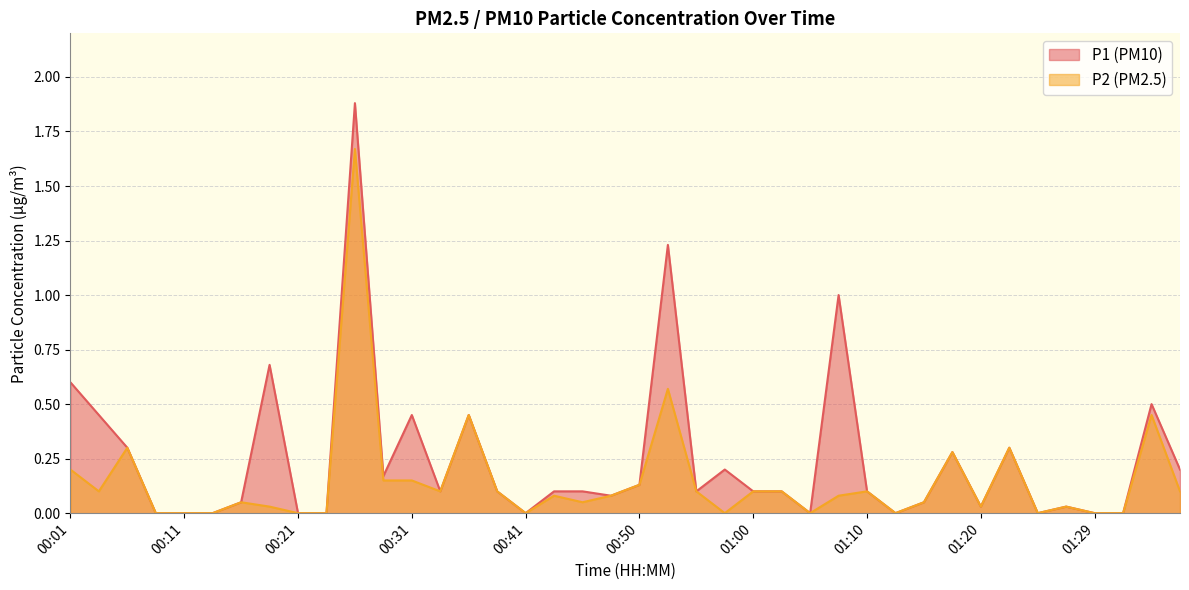

Reading left to right, list all the values displayed in this chart.

P1: 00:01=0.6	00:04=0.5	00:06=0.3	00:09=0.0	00:11=0.0	00:14=0.0	00:16=0.1	00:19=0.7	00:21=0.0	00:23=0.0	00:26=1.9	00:28=0.2	00:31=0.5	00:33=0.1	00:36=0.5	00:38=0.1	00:41=0.0	00:43=0.1	00:45=0.1	00:48=0.1	00:50=0.1	00:53=1.2	00:55=0.1	00:58=0.2	01:00=0.1	01:02=0.1	01:05=0.0	01:07=1.0	01:10=0.1	01:12=0.0	01:15=0.1	01:17=0.3	01:20=0.0	01:22=0.3	01:25=0.0	01:27=0.0	01:29=0.0	01:32=0.0	01:34=0.5	01:37=0.2
P2: 00:01=0.2	00:04=0.1	00:06=0.3	00:09=0.0	00:11=0.0	00:14=0.0	00:16=0.1	00:19=0.0	00:21=0.0	00:23=0.0	00:26=1.7	00:28=0.1	00:31=0.1	00:33=0.1	00:36=0.5	00:38=0.1	00:41=0.0	00:43=0.1	00:45=0.1	00:48=0.1	00:50=0.1	00:53=0.6	00:55=0.1	00:58=0.0	01:00=0.1	01:02=0.1	01:05=0.0	01:07=0.1	01:10=0.1	01:12=0.0	01:15=0.1	01:17=0.3	01:20=0.0	01:22=0.3	01:25=0.0	01:27=0.0	01:29=0.0	01:32=0.0	01:34=0.5	01:37=0.1